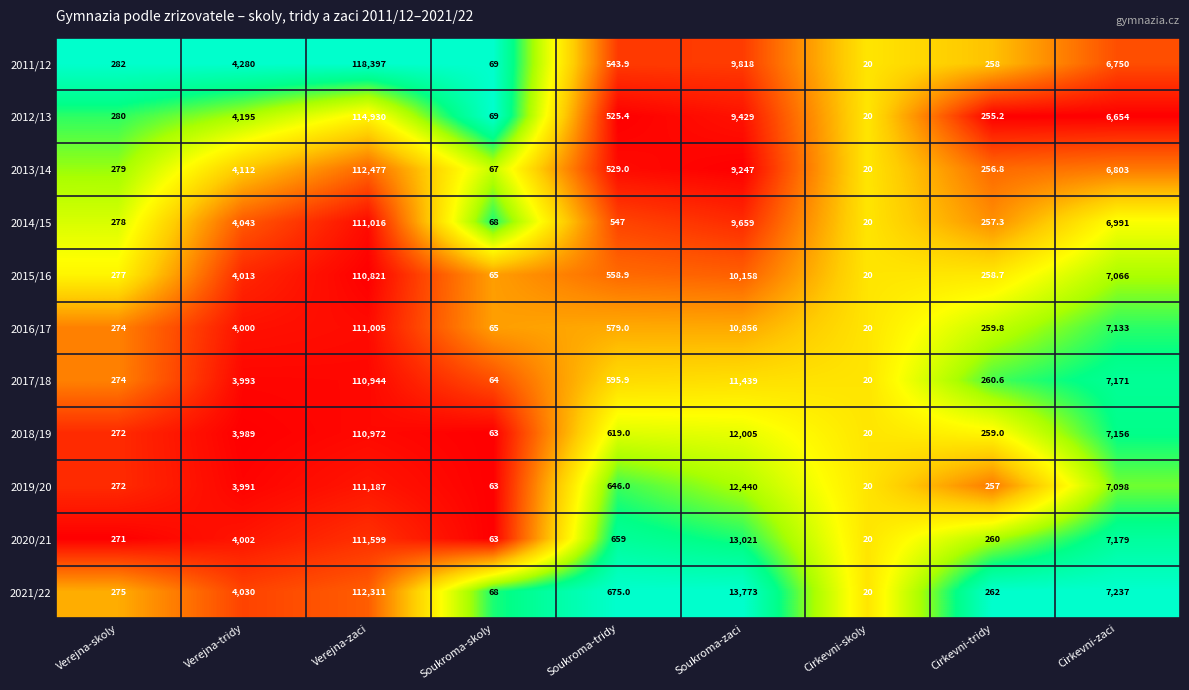

Rank the series at Cirkevni-zaci from lowest to highest value.

2012/13, 2011/12, 2013/14, 2014/15, 2015/16, 2019/20, 2016/17, 2018/19, 2017/18, 2020/21, 2021/22